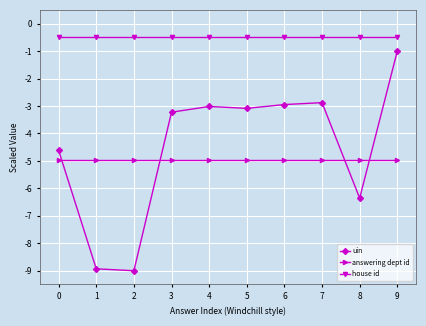

What is the greatest value displayed?

-0.5